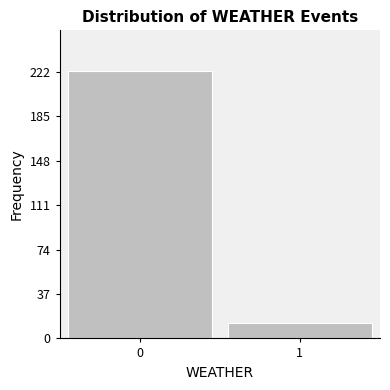

Reading right to left, extract all data points from this chart.

13	223